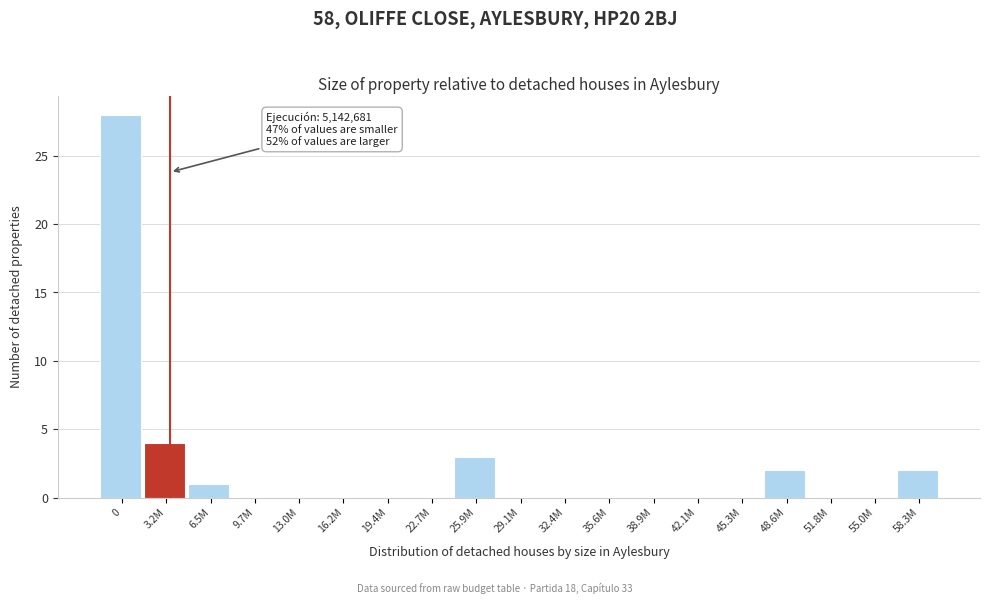

Reading left to right, what are all the values shown in this chart?

0=28	3.2M=4	6.5M=1	9.7M=0	13.0M=0	16.2M=0	19.4M=0	22.7M=0	25.9M=3	29.1M=0	32.4M=0	35.6M=0	38.9M=0	42.1M=0	45.3M=0	48.6M=2	51.8M=0	55.0M=0	58.3M=2